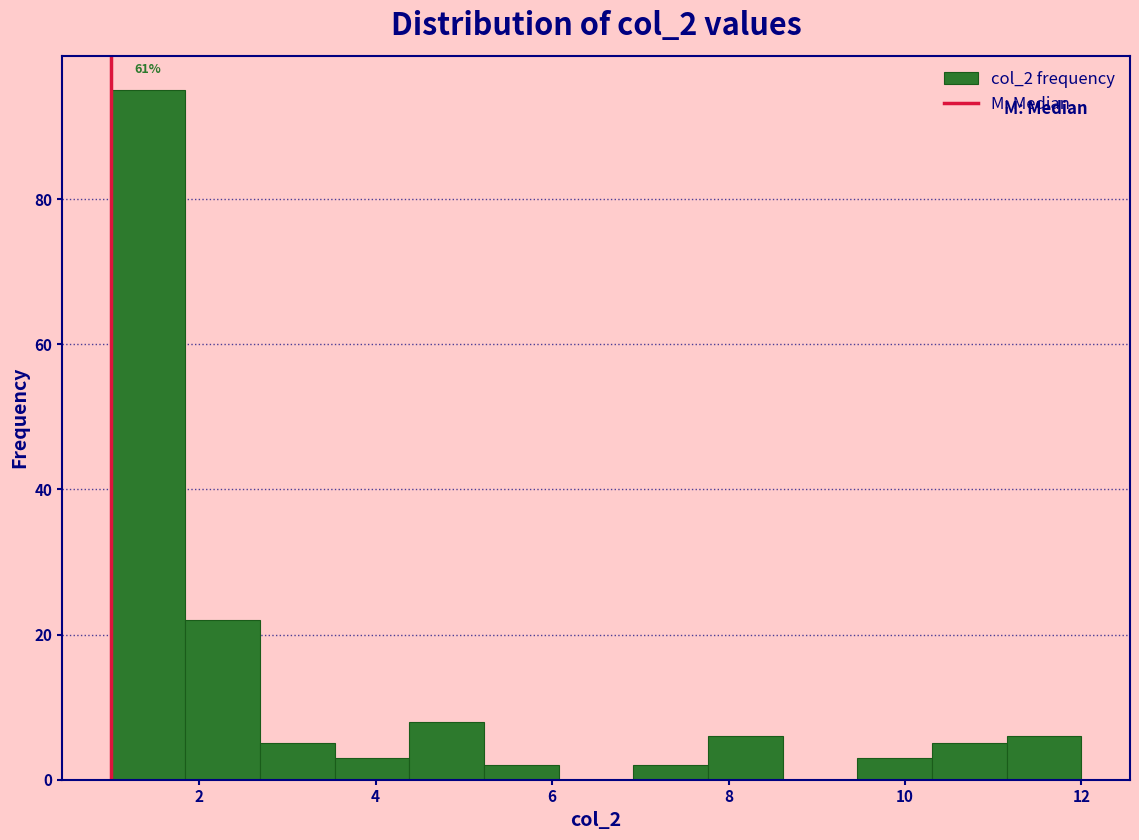

Over which range of the x-axis is the bar tallest?

1.0 to 1.8